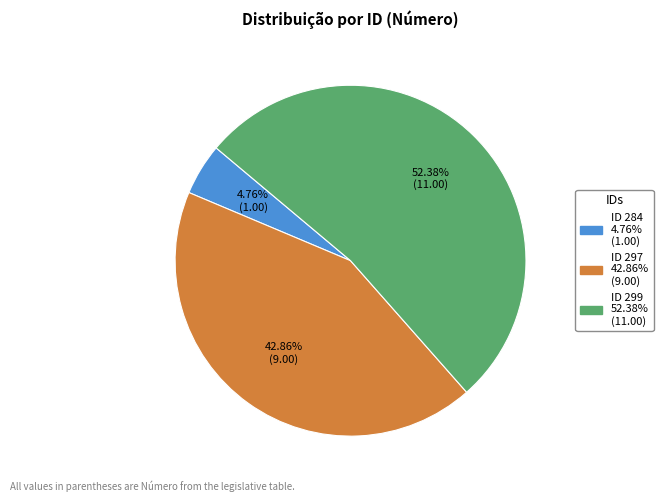

Is there any slice that represents more than half of the pie?

Yes